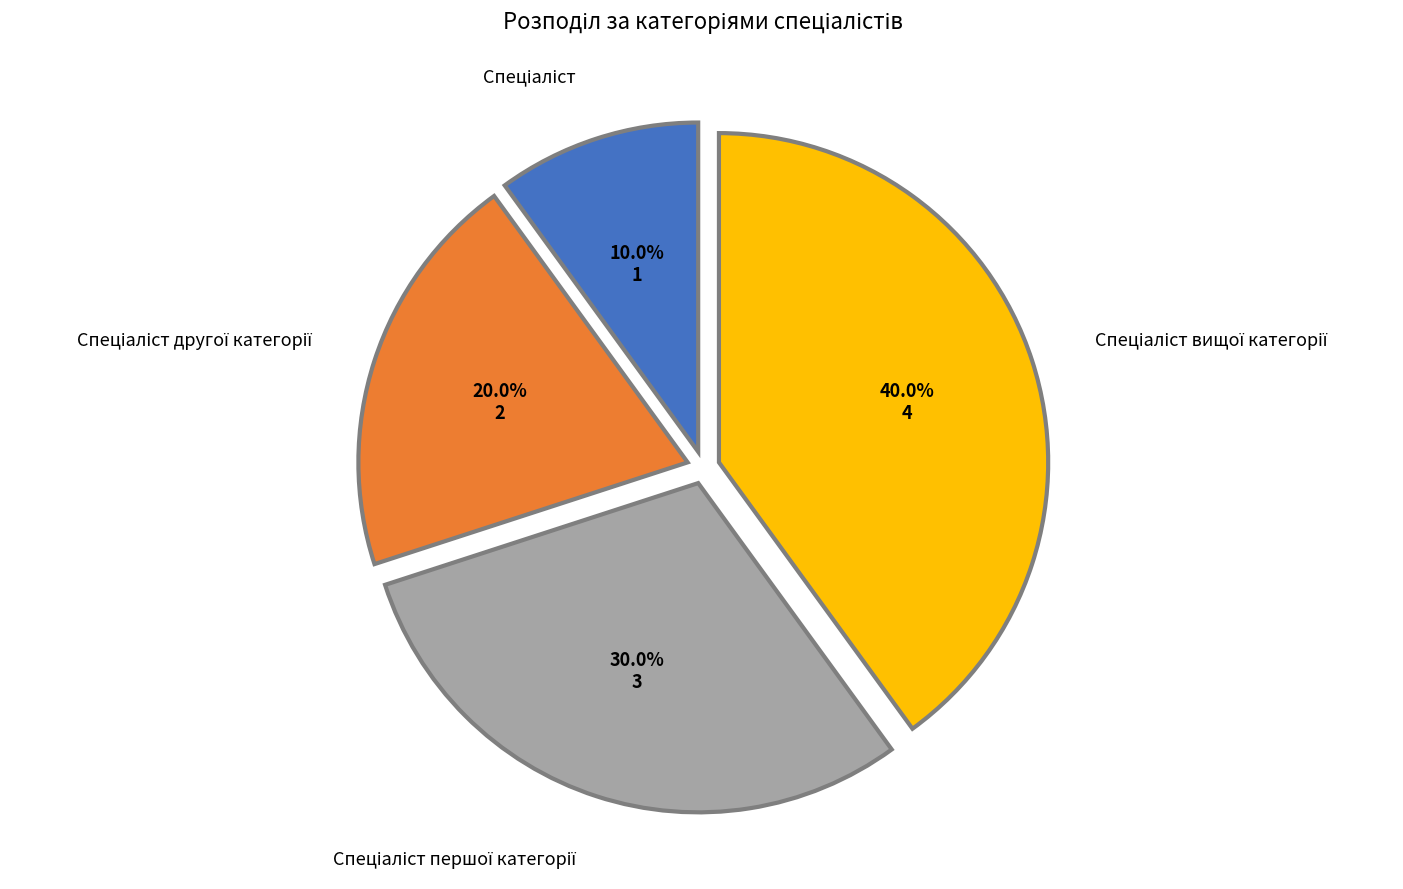

Is there any slice that represents more than half of the pie?

No